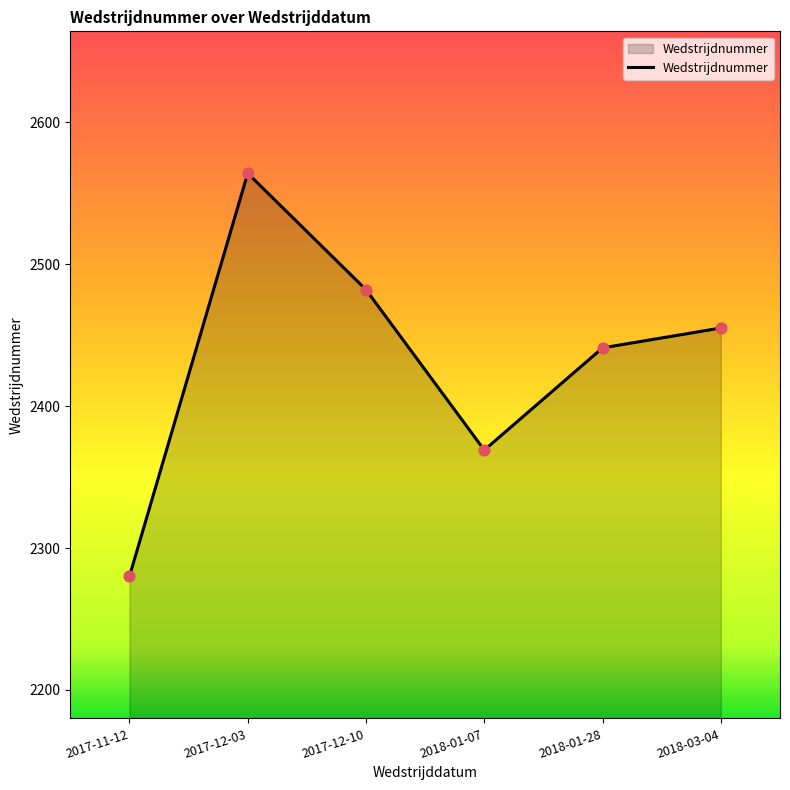

What is the ratio of the value at 2018-01-07 to the value at 2018-01-28?

1.0